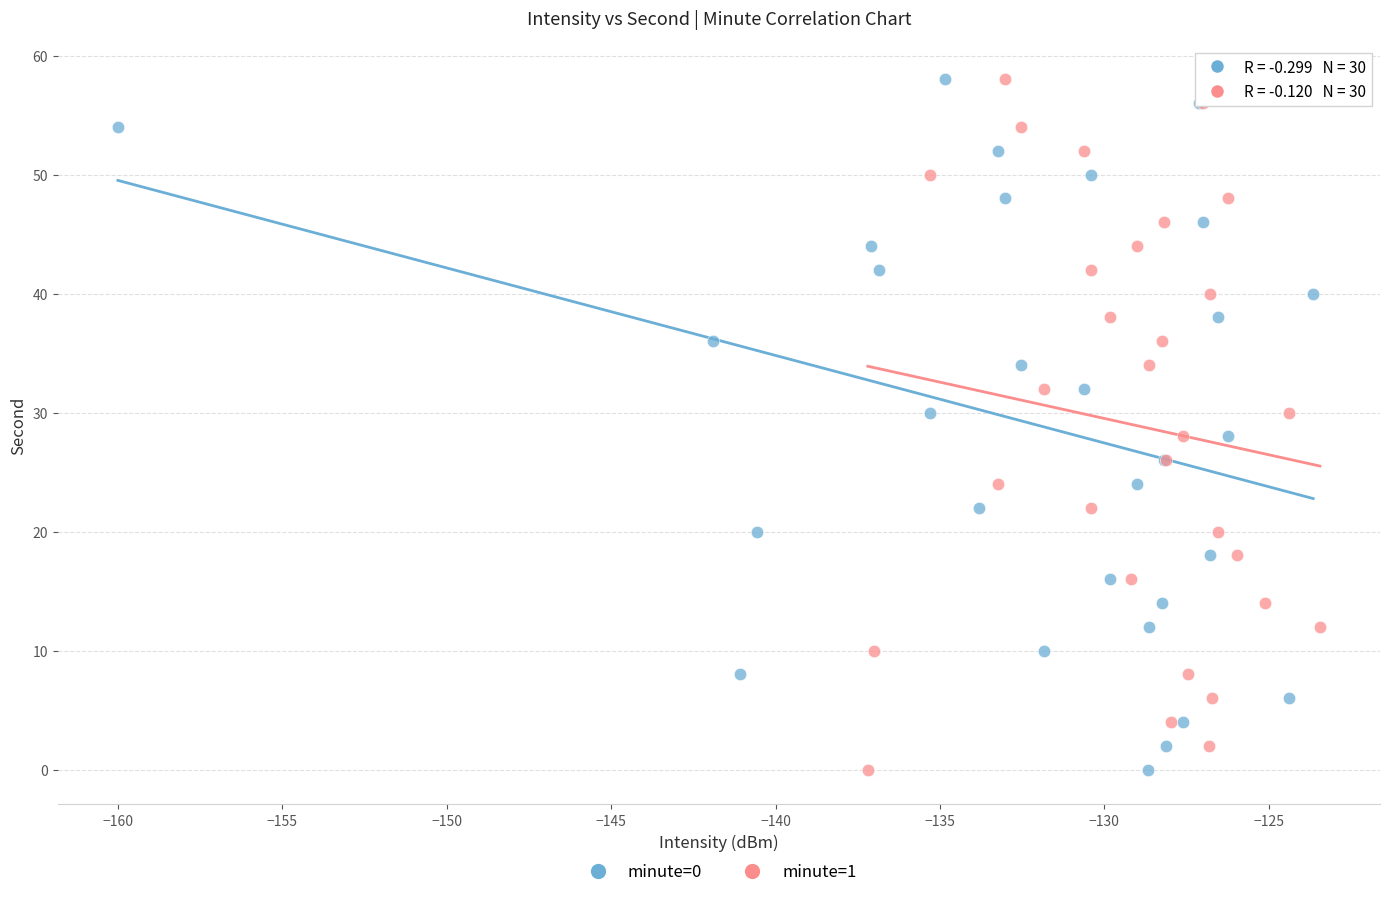

What are all the series names shown in the legend?

minute=0, minute=1